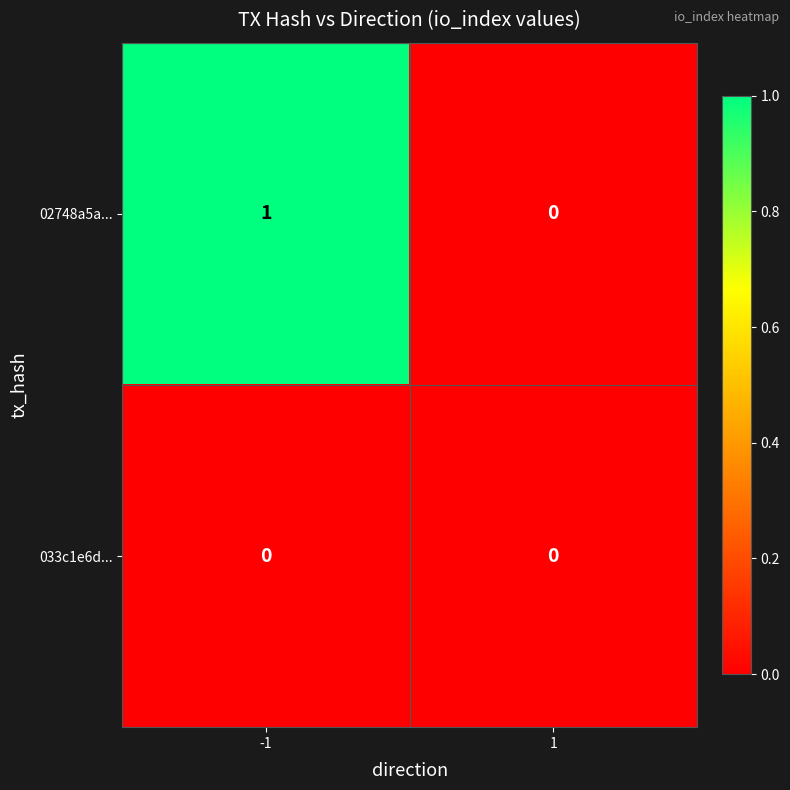

List the series in order of their overall mean, highest first.

02748a5a..., 033c1e6d...